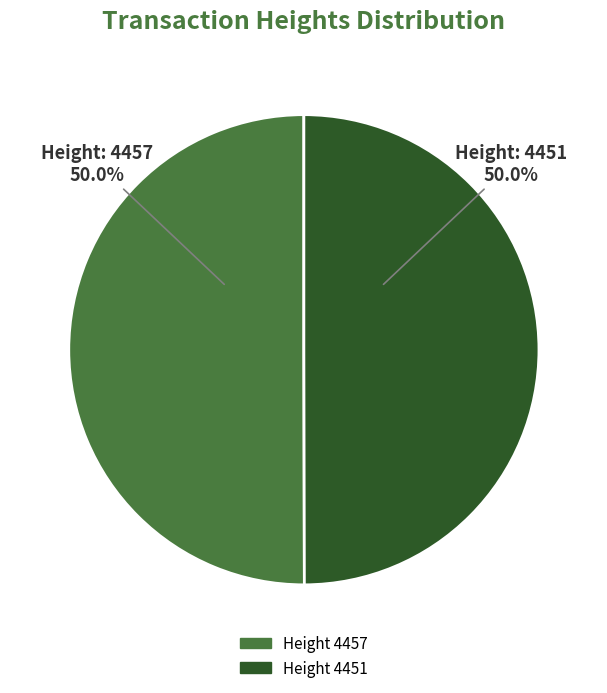

How much of the chart is everything except Height 4457?

50.0%